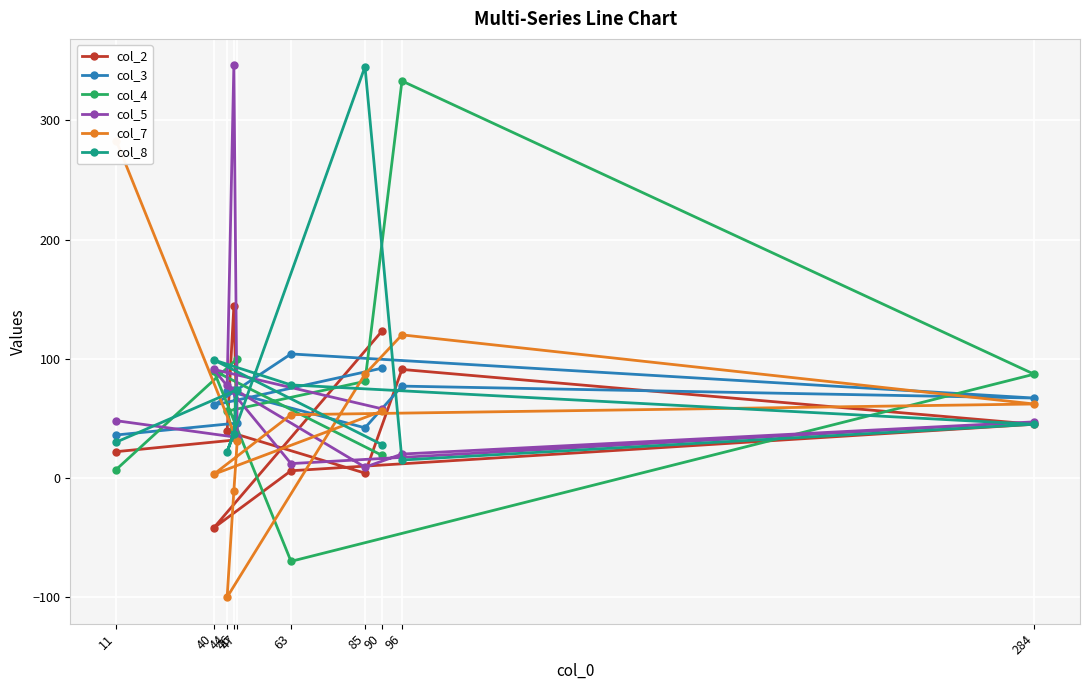

What is the average value of the col_8 series?

77